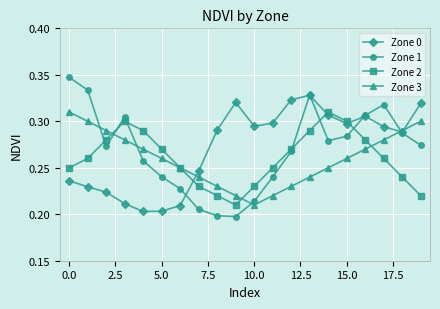

Count the Zone 0 values in the range 0 to 1.

20